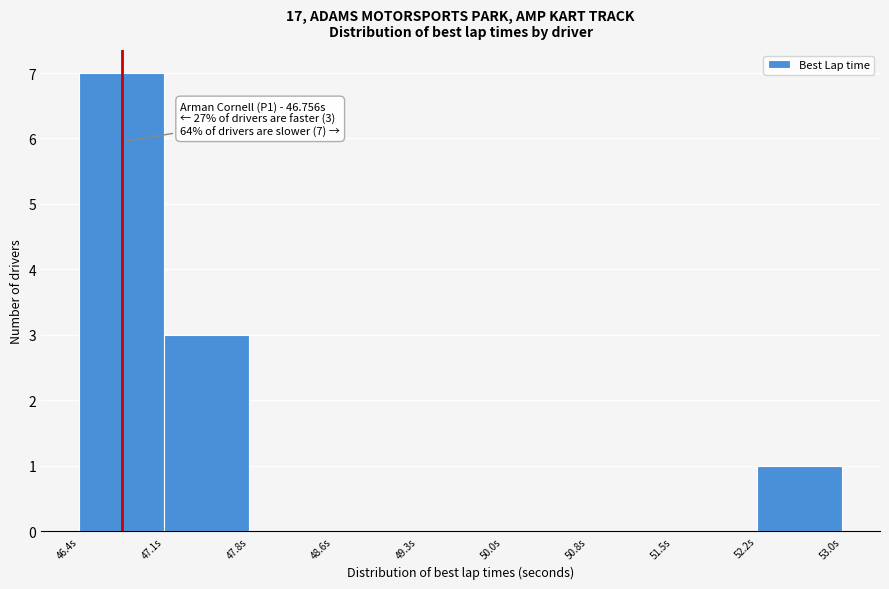

Over which range of the x-axis is the bar tallest?

46.4 to 47.1